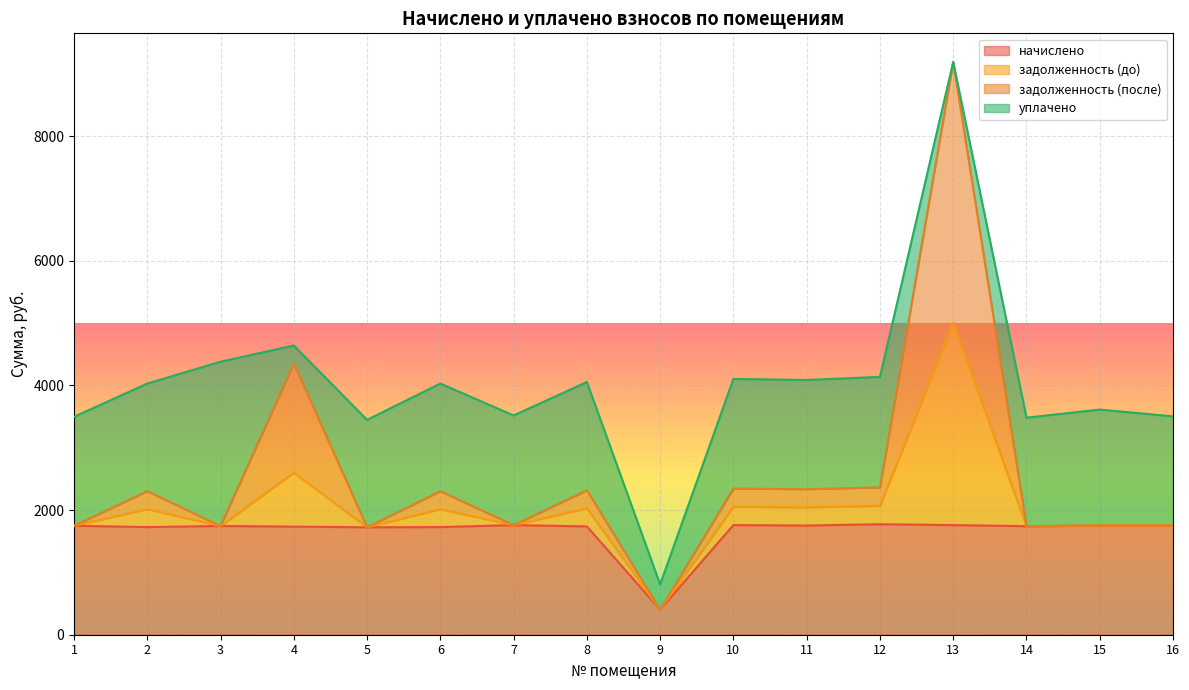

What is the total value across all series at 13?

9187.9